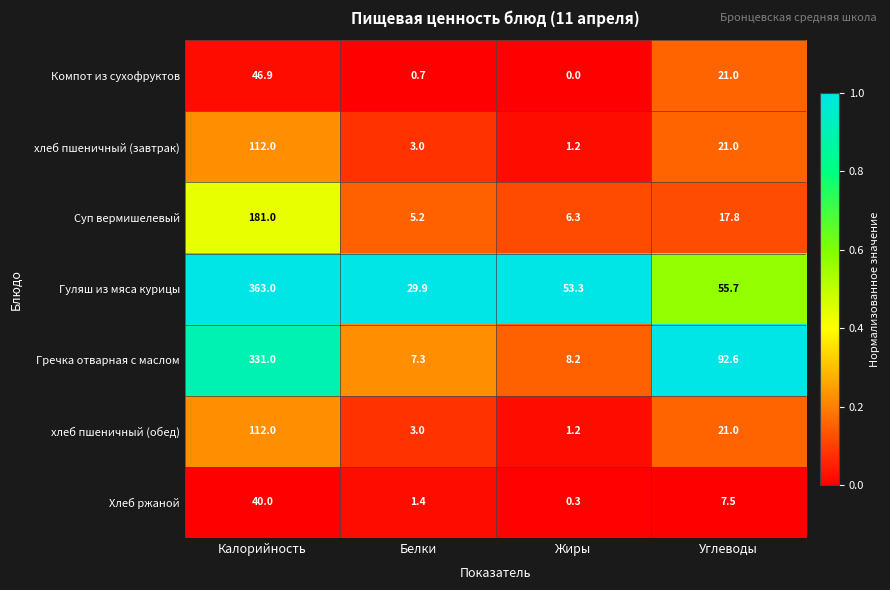

What is the average value of the хлеб пшеничный (завтрак) series?

34.3